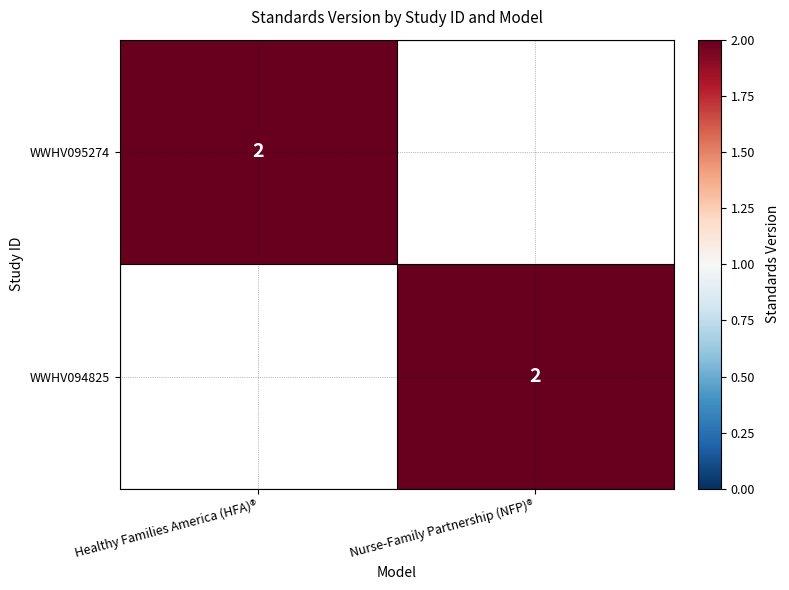

Is it true that WWHV095274 equals 1 at Healthy Families America (HFA)®?

False